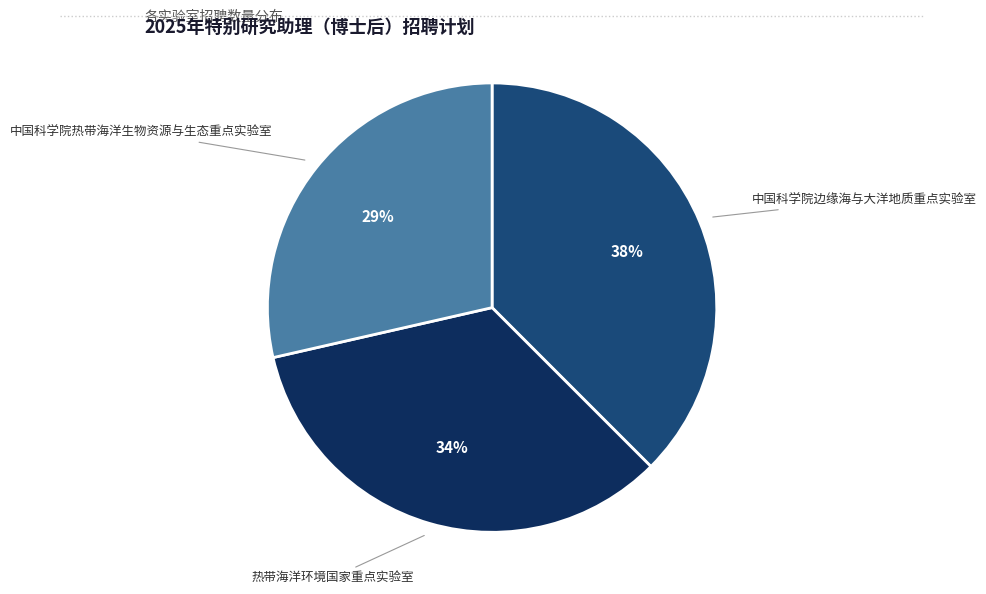

What is the ratio of the value at 热带海洋环境国家重点实验室 to the value at 中国科学院热带海洋生物资源与生态重点实验室?

1.2